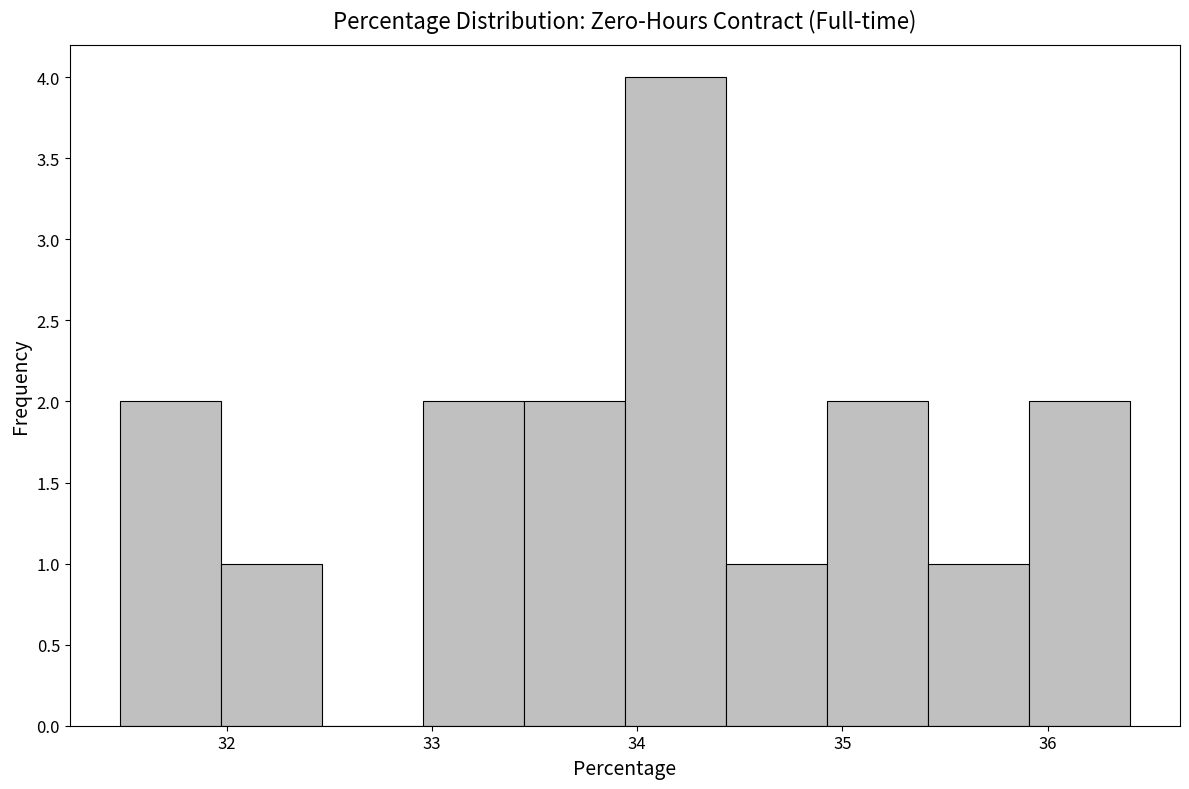

Which range on the x-axis has the tallest bar?

33.9 to 34.4